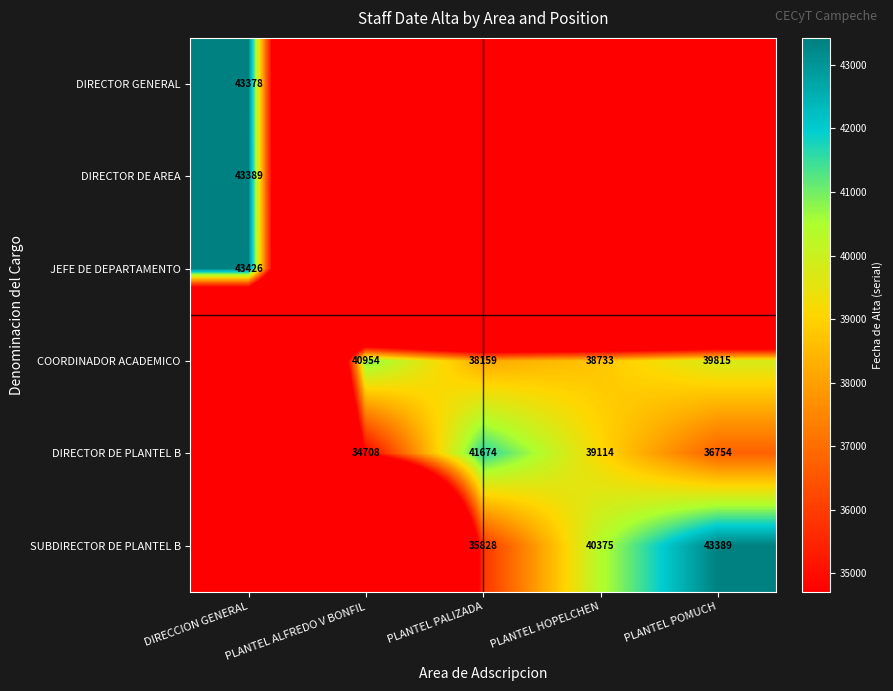

Is it true that JEFE DE DEPARTAMENTO equals 30370 at DIRECCION GENERAL?

False